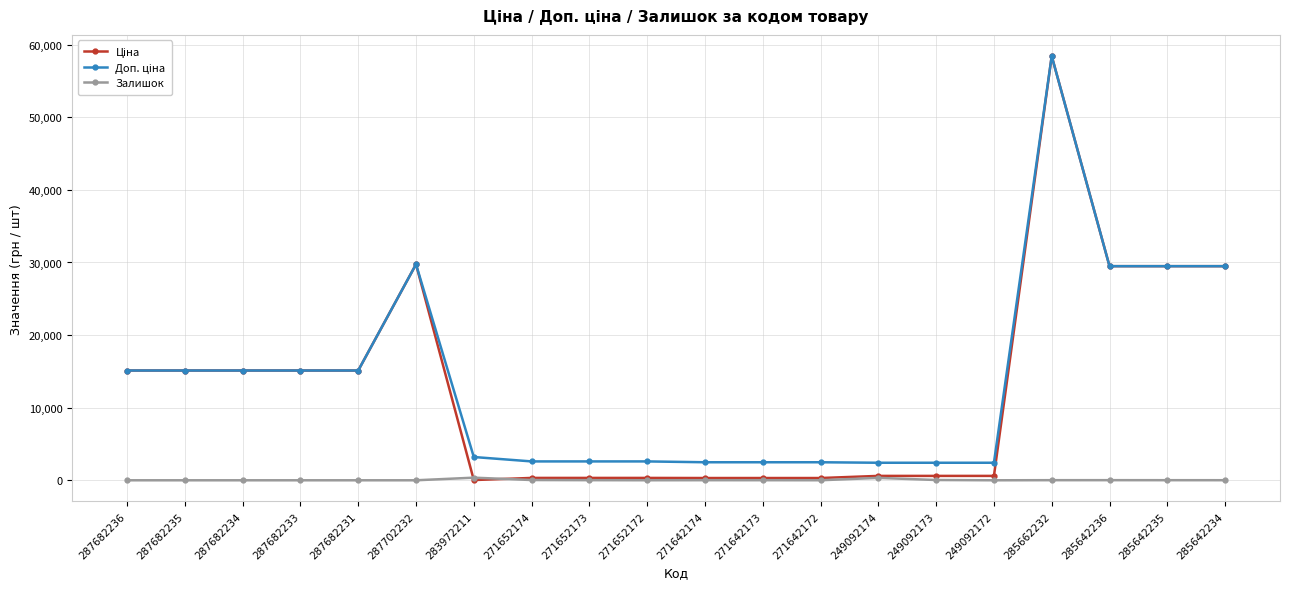

Is it true that Залишок equals 10.0 at 271642173?

True